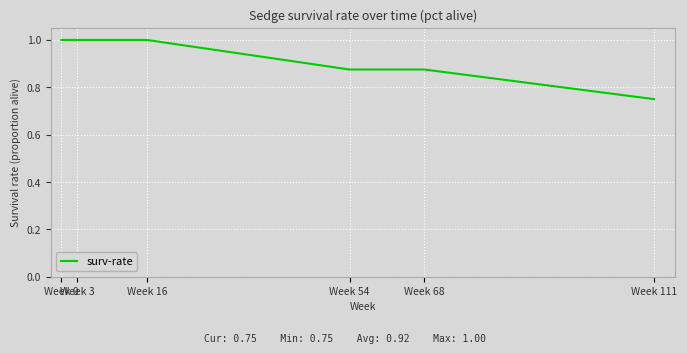

What is the sum of all values?

5.5